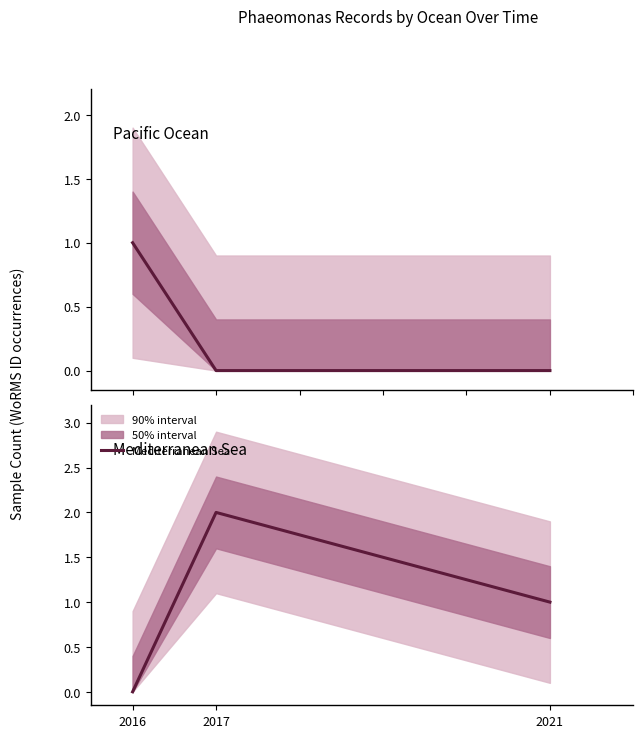

How many values in Mediterranean Sea are above zero?

2